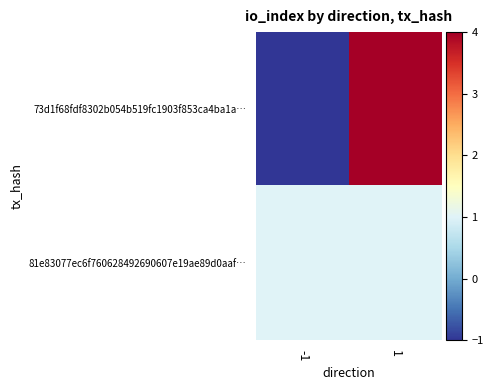

Between -1 and 1, which is larger?

1